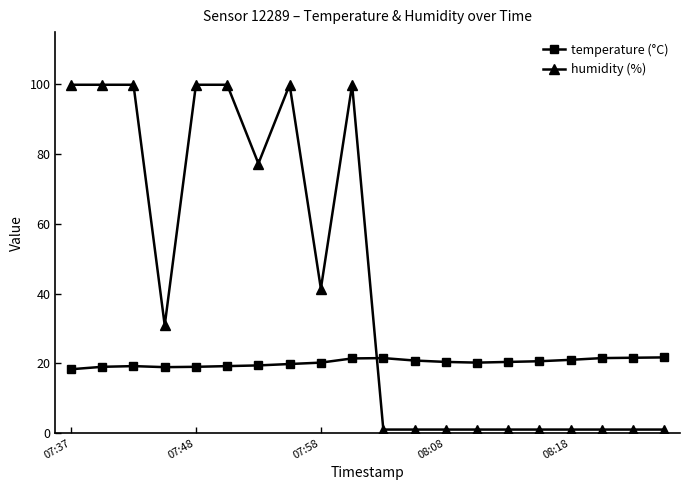

What is the value of the humidity (%) point at the 2nd from the left?

99.9